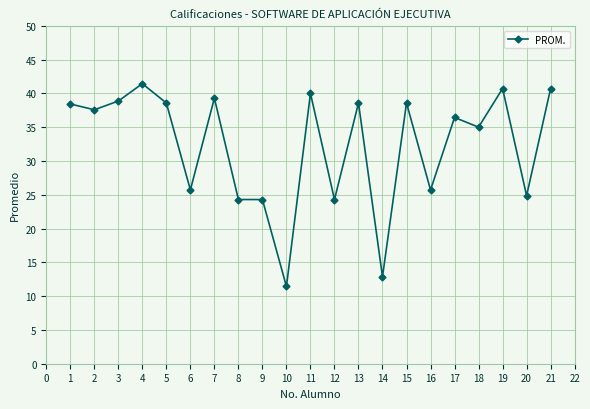

How many data points are above 37?

11